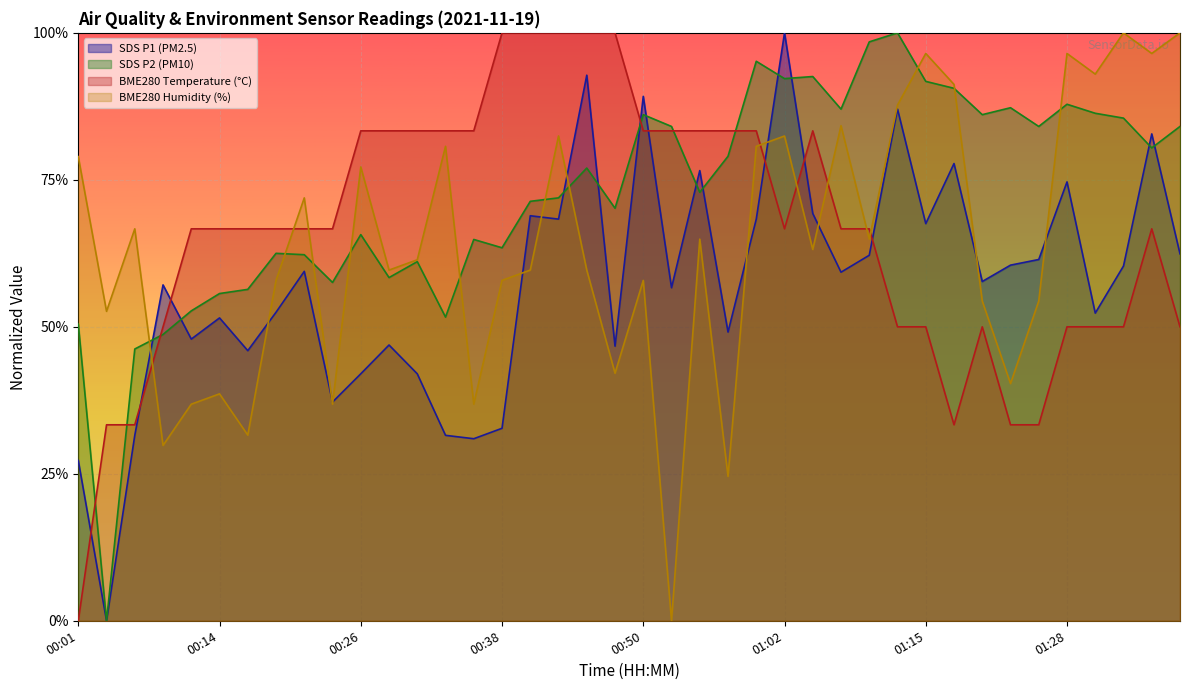

Which has a higher value, 01:15 or 00:33?

00:33